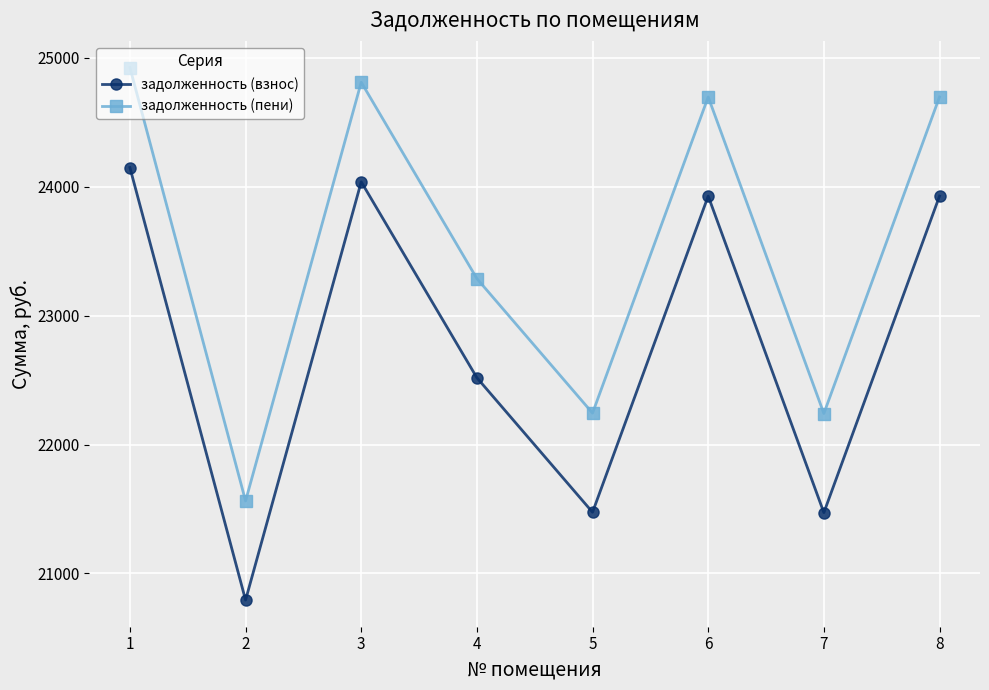

What is the sum of the задолженность (пени) values at 8 and 3?

49507.3